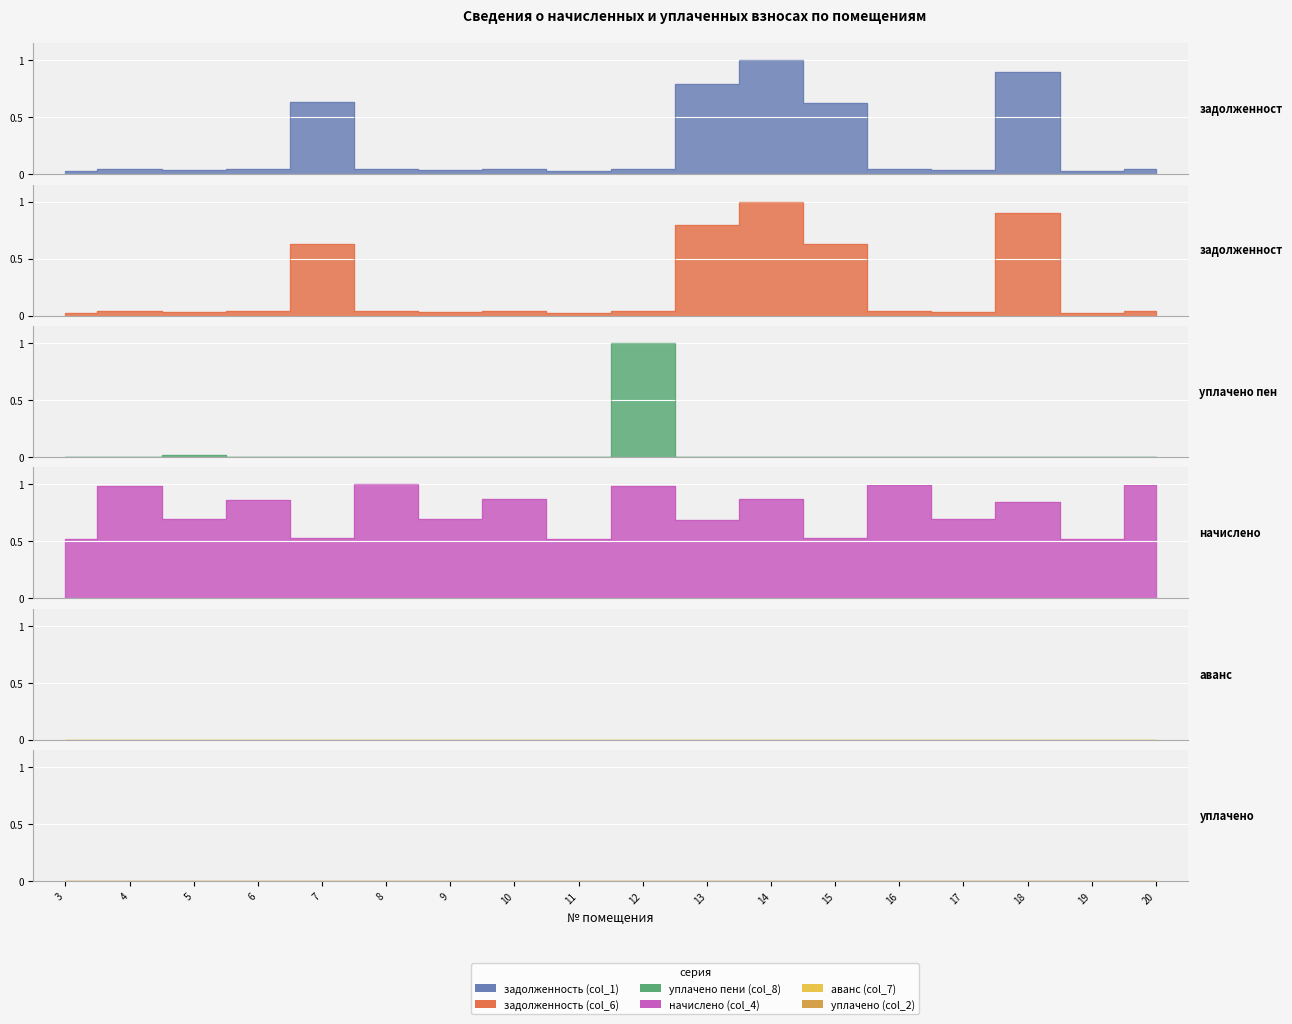

How many interior local peaks does the задолженность (col_1) series have?

5